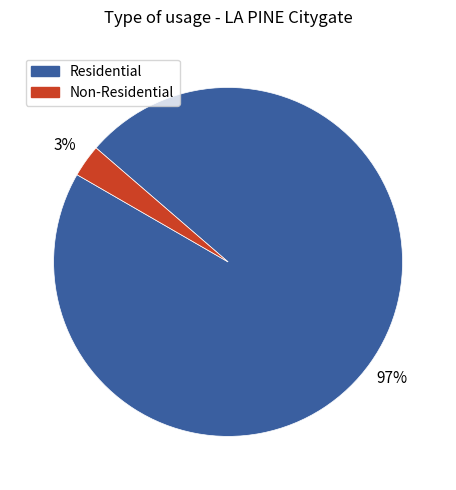

To the nearest percent, what is the difference between the largest and smallest slice percentages?

94%